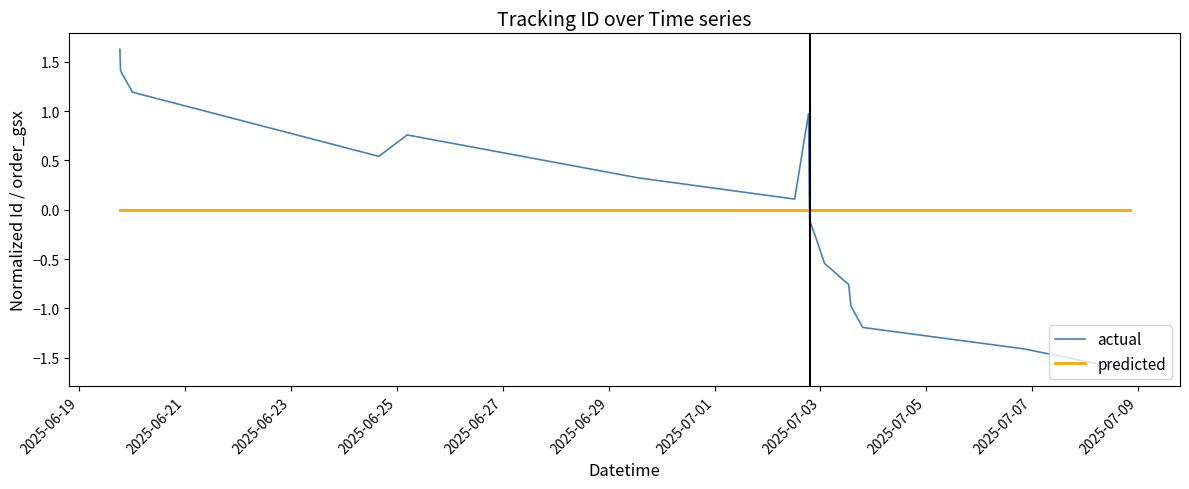

Which series has the widest spread of values?

actual